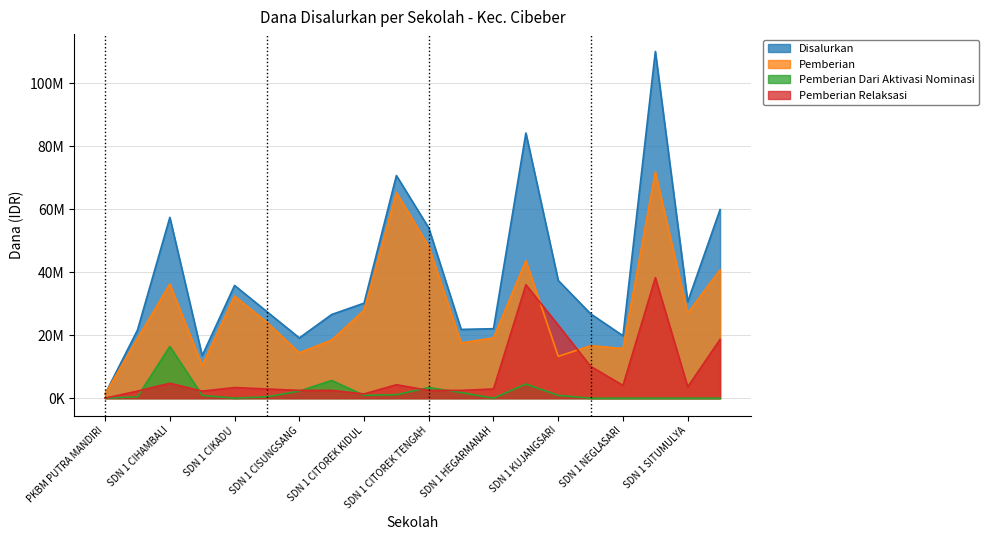

Read the Pemberian Relaksasi value at SDN 1 MEKARSARI, to the nearest 50.

10125000